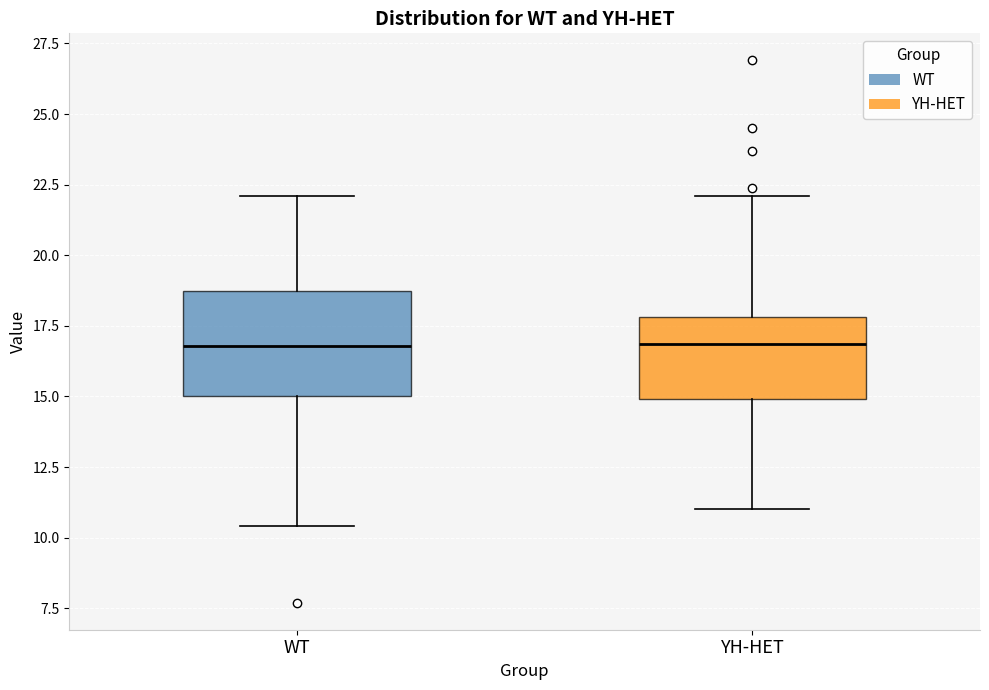

Reading left to right, read every box against the y-axis: the position of its median line, the range the box covers, and the ends of its whiskers. The values are not printed on the chart, so give them approximately, as read against the axis.

WT: median 17.0, box 15.0 to 19.0, whiskers 10.5 to 22.0
YH-HET: median 17.0, box 15.0 to 18.0, whiskers 11.0 to 22.0